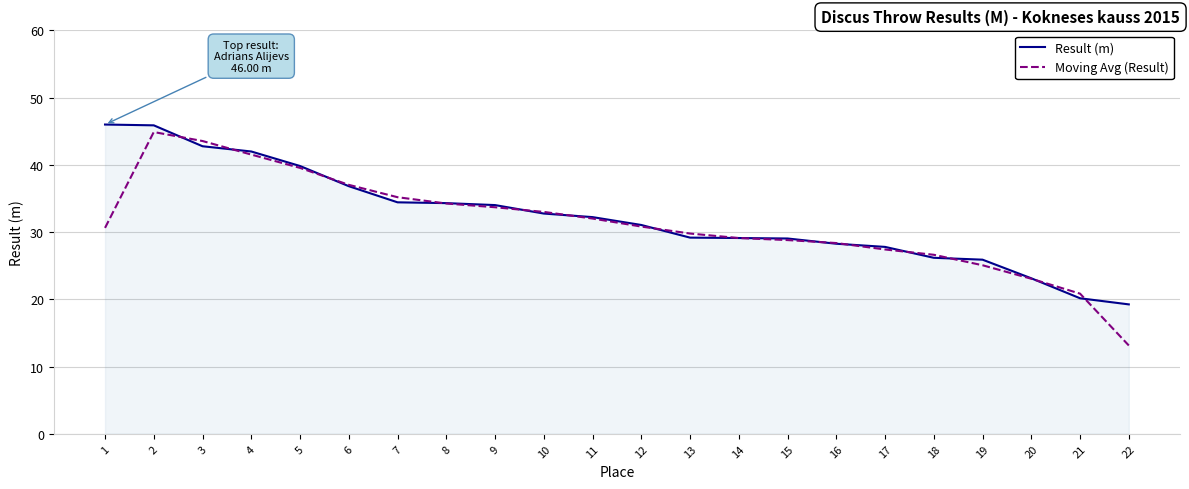

Between 5 and 12, which series saw the biggest shift?

Result (m)